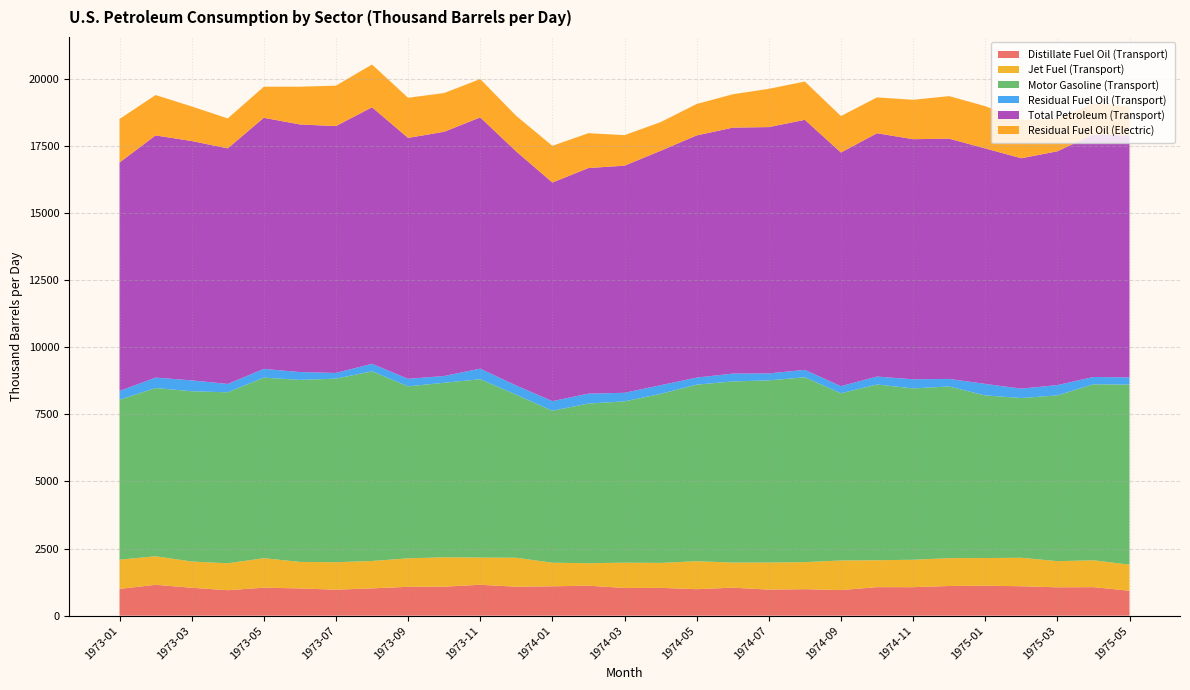

Reading right to left, transcribe all the data shown in this chart.

Distillate Fuel Oil (Transport): 928.3	1061.2	1055.5	1095.6	1114.6	1104.8	1059.8	1061.9	952.7	985.6	968.9	1041.8	985.6	1034.8	1031.3	1116.2	1092.8	1077.2	1150.2	1080.3	1073.5	1016.0	967.1	1013.7	1041.9	947.4	1039.1	1148.8	996.3
Jet Fuel (Transport): 970.2	999.5	973.7	1060.4	1030.4	1036.3	1021.6	1001.9	1101.4	1007.1	1008.5	935.3	1041.2	929.9	942.0	836.9	877.6	1079.1	1012.4	1093.0	1060.6	1019.8	1022.0	987.2	1097.8	1001.7	976.9	1061.9	1088.4
Motor Gasoline (Transport): 6703.6	6554.2	6171.4	5947.4	6054.5	6391.5	6380.4	6541.9	6225.5	6882.2	6782.5	6743.7	6574.2	6293.1	6005.6	5945.1	5657.1	6070.1	6640.6	6498.5	6404.7	7062.6	6835.4	6777.6	6722.6	6366.6	6338.8	6264.5	5954.1
Residual Fuel Oil (Transport): 270.6	271.5	385.5	349.2	430.5	282.7	339.6	296.7	266.6	276.7	260.7	292.0	263.4	323.0	319.4	368.2	360.8	341.2	394.3	251.8	280.6	278.6	213.0	292.0	325.6	311.9	406.5	388.4	326.8
Total Petroleum (Transport): 9008.6	9029.5	8703.7	8578.6	8766.6	8944.9	8939.1	9059.9	8697.4	9309.7	9170.9	9157.7	9016.2	8727.2	8456.4	8400.9	8138.4	8714.3	9354.9	9093.4	8969.0	9551.7	9191.2	9218.8	9349.5	8771.6	8911.2	9017.1	8508.2
Residual Fuel Oil (Electric): 1087.9	1157.2	1207.4	1422.1	1573.1	1583.5	1467.6	1334.9	1358.8	1425.6	1424.8	1242.4	1170.3	1067.5	1136.5	1297.1	1367.7	1324.8	1427.4	1442.4	1494.4	1592.5	1506.0	1406.2	1156.1	1114.4	1288.0	1504.3	1619.2